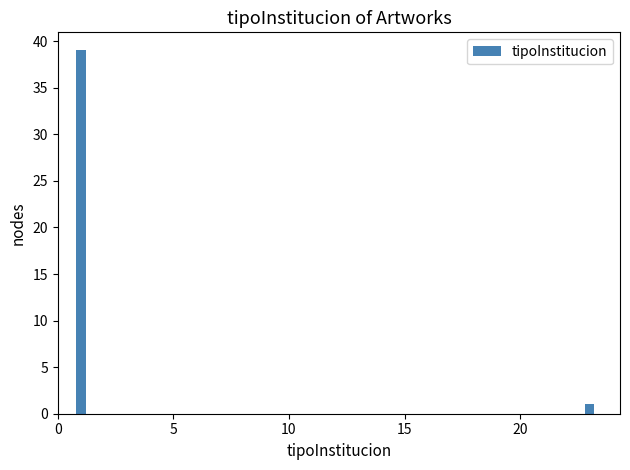

Reading left to right, what are all the values shown in this chart?

39	1